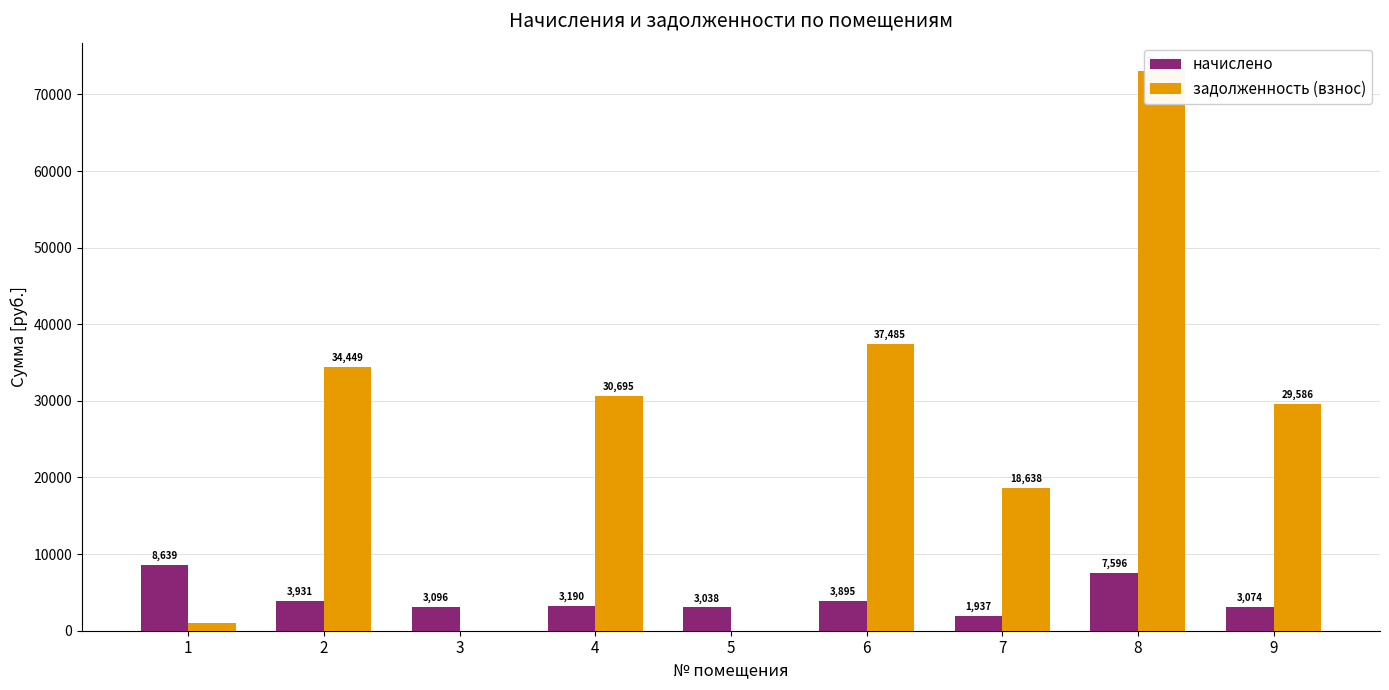

What is the total value across all series at 7?

20575.2